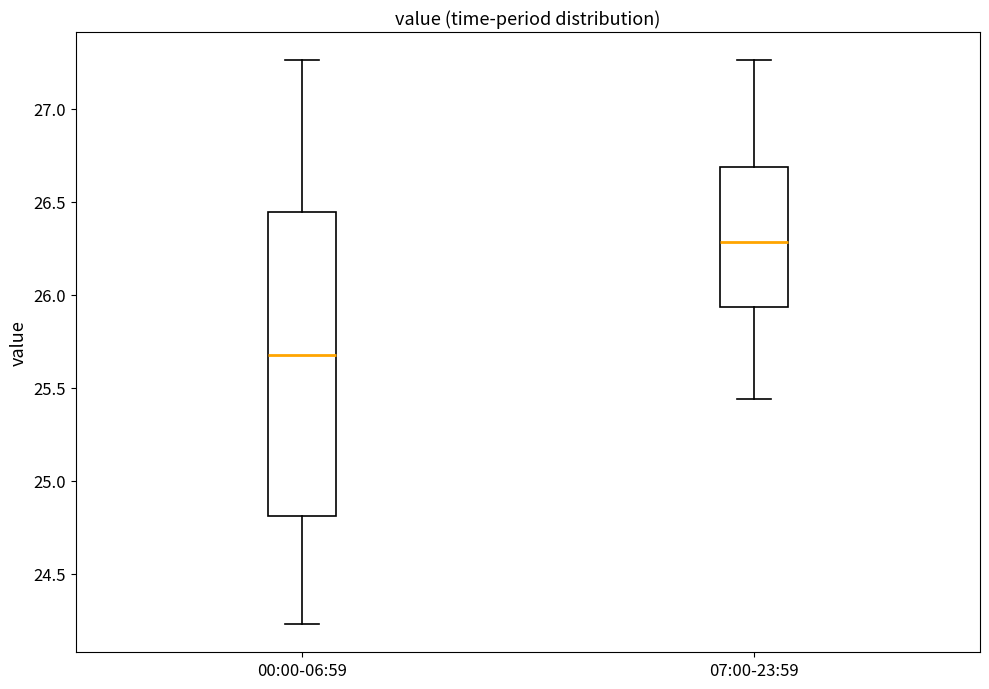

Comparing the boxes themselves (not the whiskers), which one is the tallest?

00:00-06:59